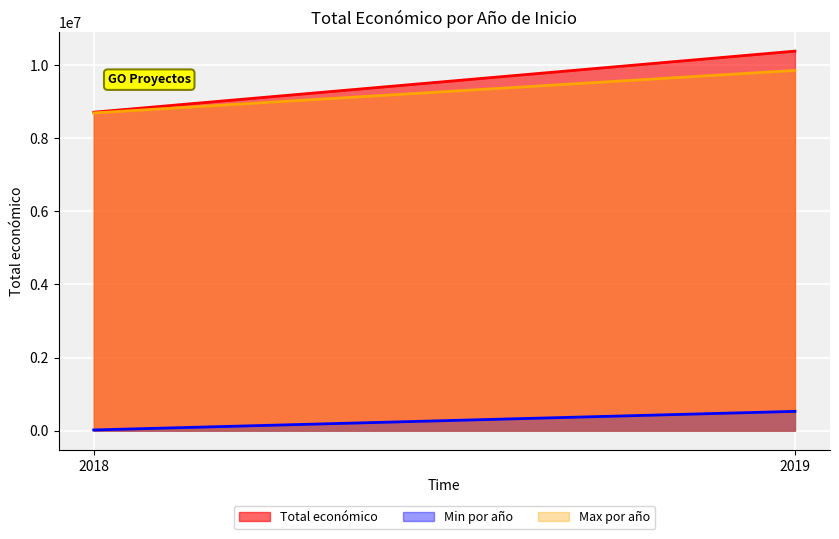

List the labels in order of Min por año value, smallest first.

2018, 2019